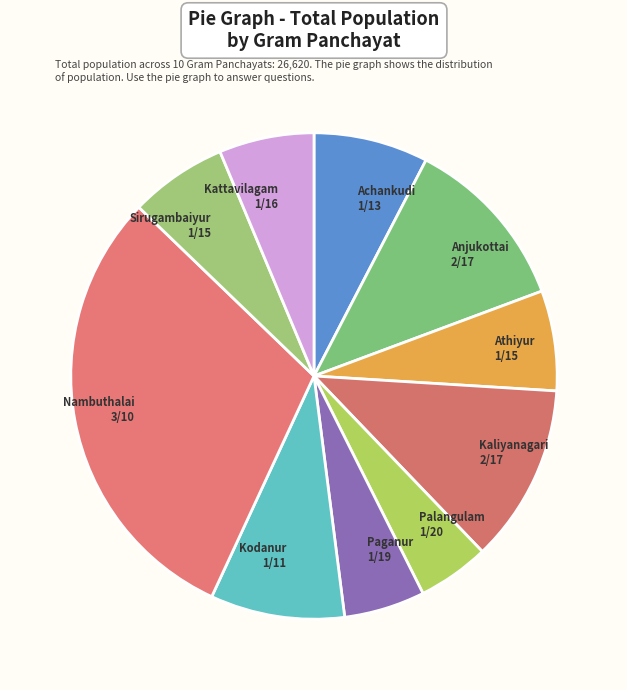

Approximately how many times larger is the value at Kaliyanagari compared to Anjukottai?

1.0